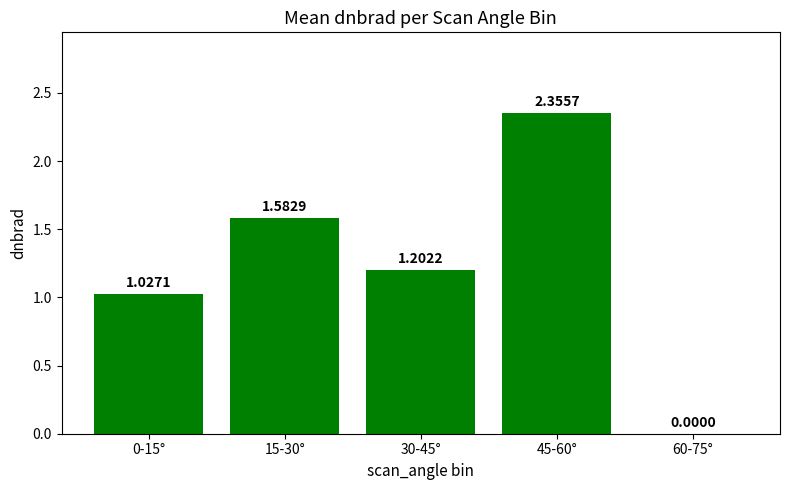

What is the sum of all values?

6.2